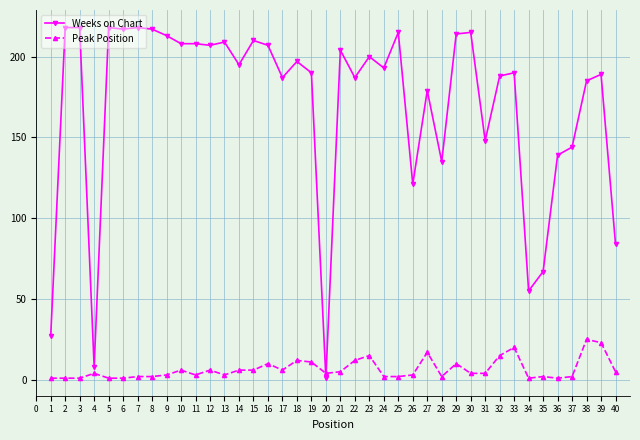

True or false: Weeks on Chart has a value of 209 at 13.

True